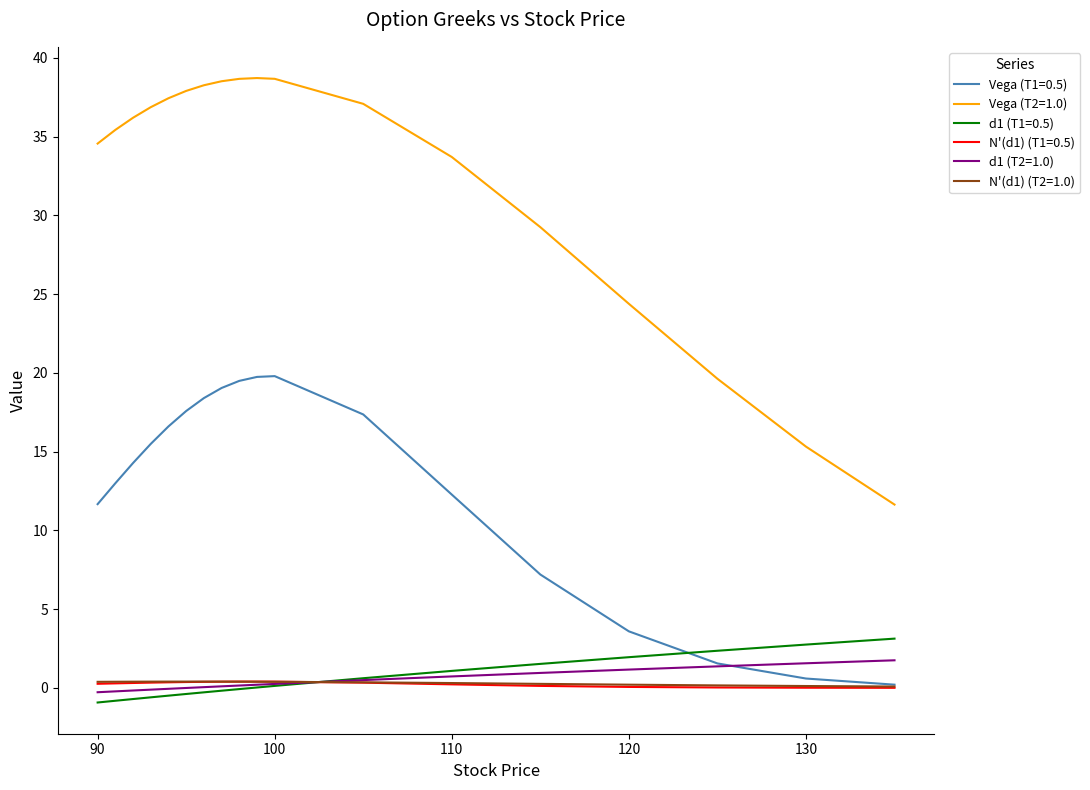

True or false: Vega (T2=1.0) and Vega (T1=0.5) intersect in this chart.

False